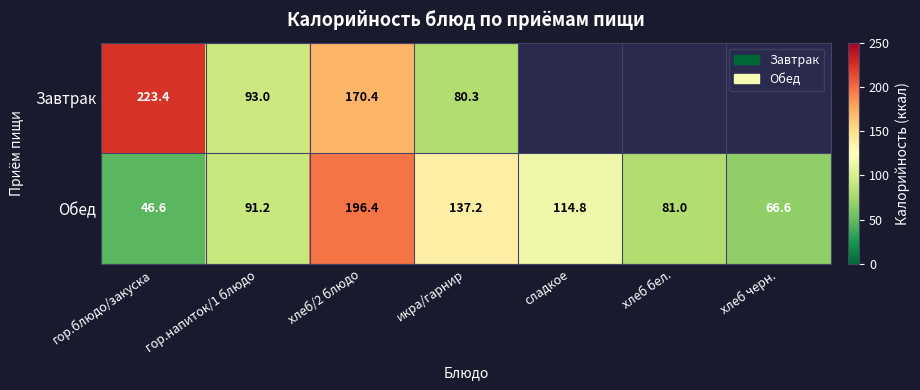

The Обед series shows 137.2 at икра/гарнир. True or false?

True